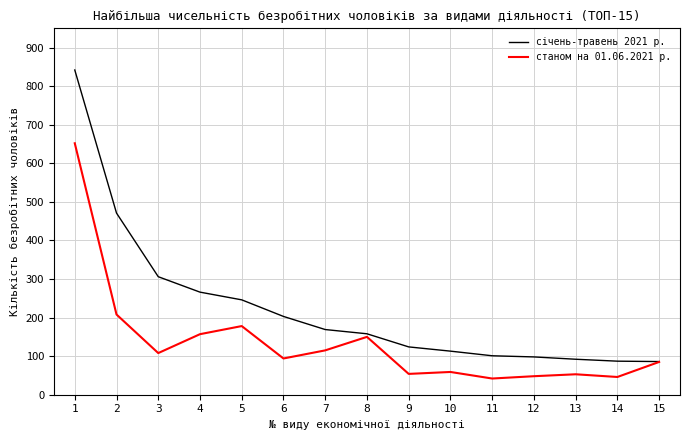

The value of станом на 01.06.2021 р. at 10 is 59. True or false?

True